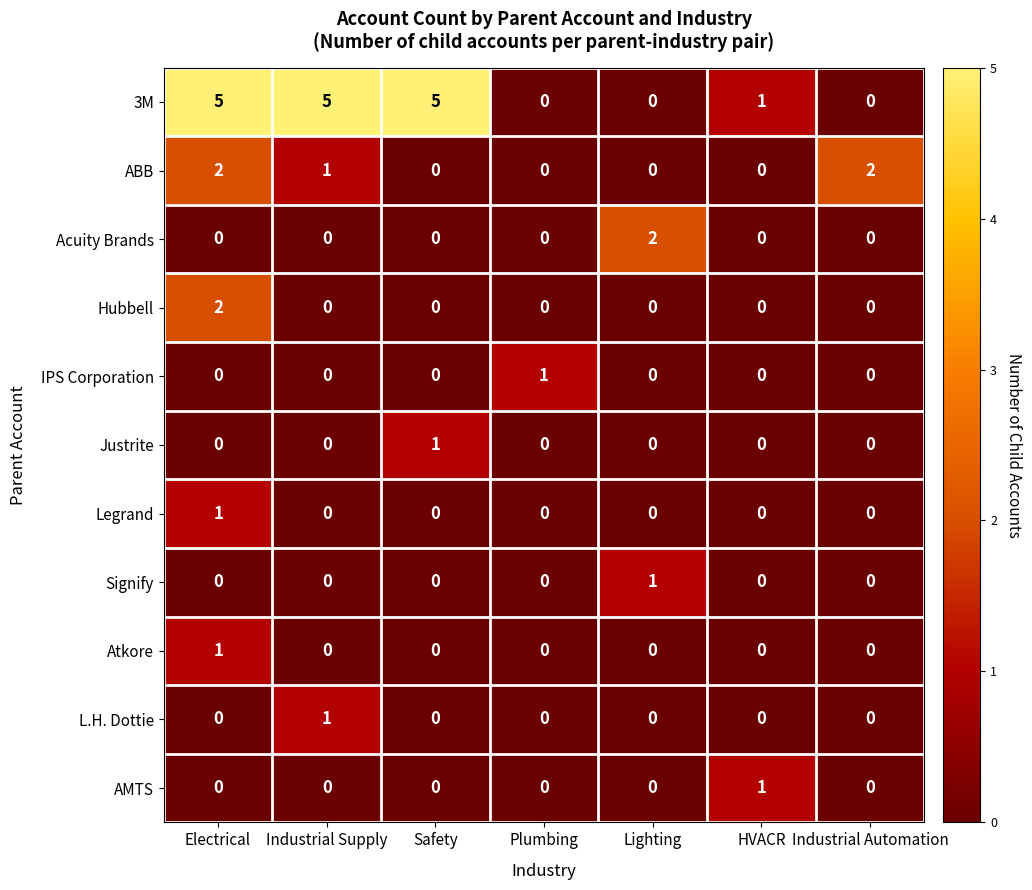

The AMTS series shows 0 at Safety. True or false?

True